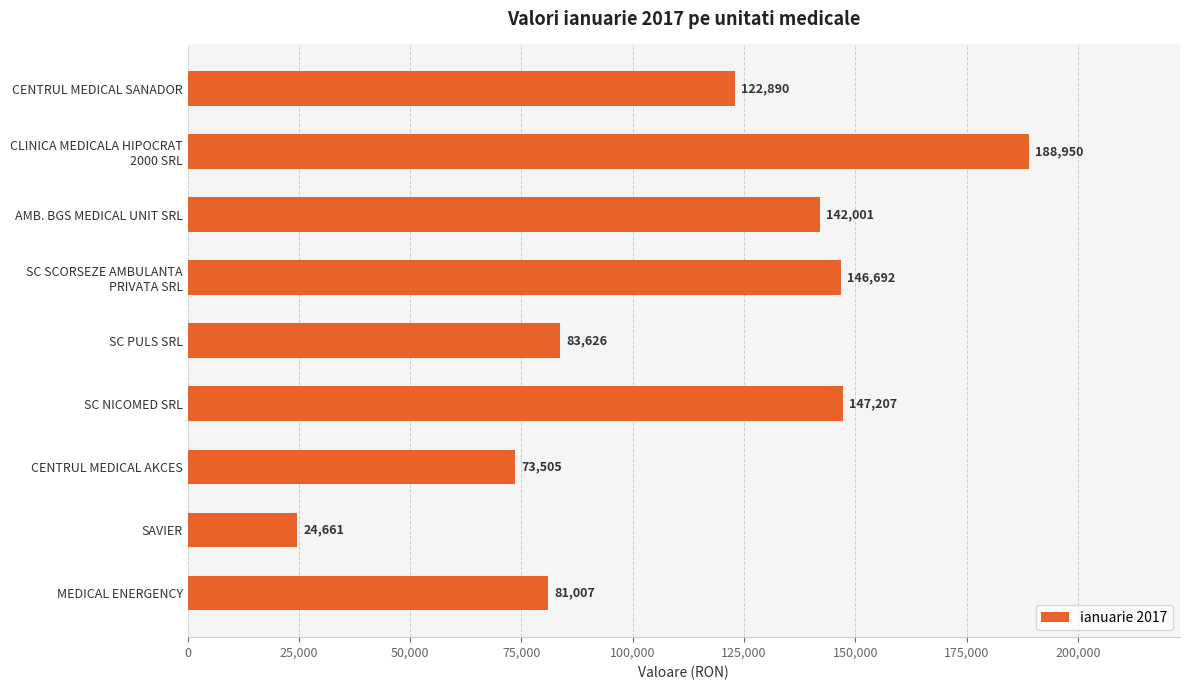

The chart shows a value of 97294.3 at CENTRUL MEDICAL AKCES. True or false?

False